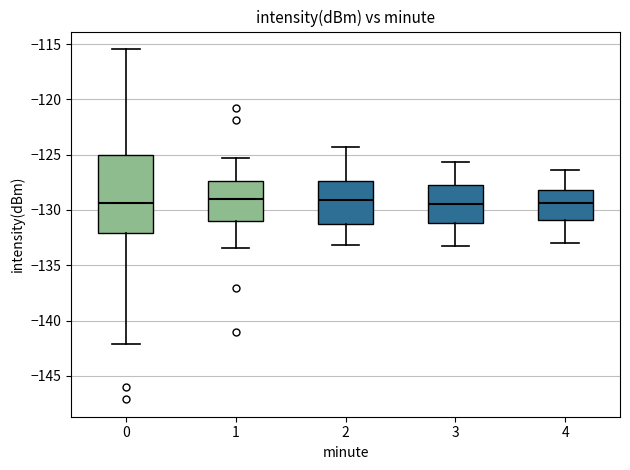

Comparing the boxes themselves (not the whiskers), which one is the tallest?

0